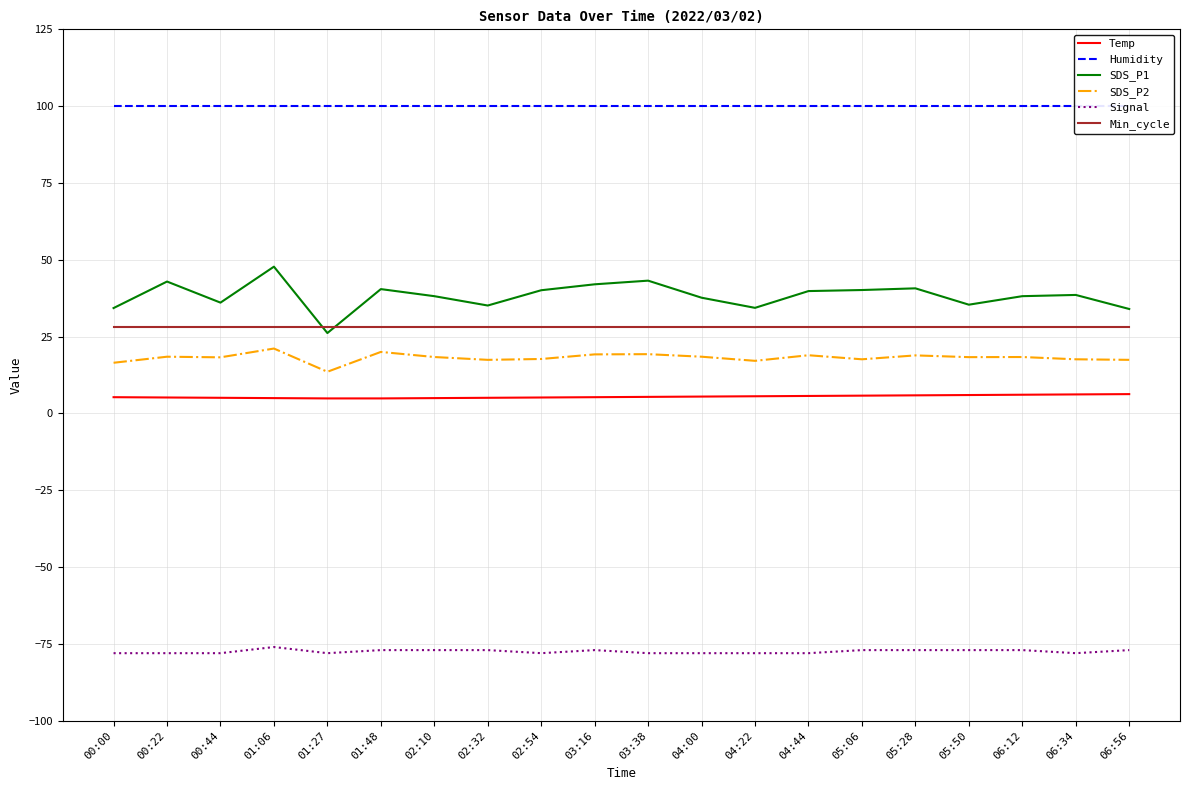

Does the chart display data point markers on the line(s)?

No